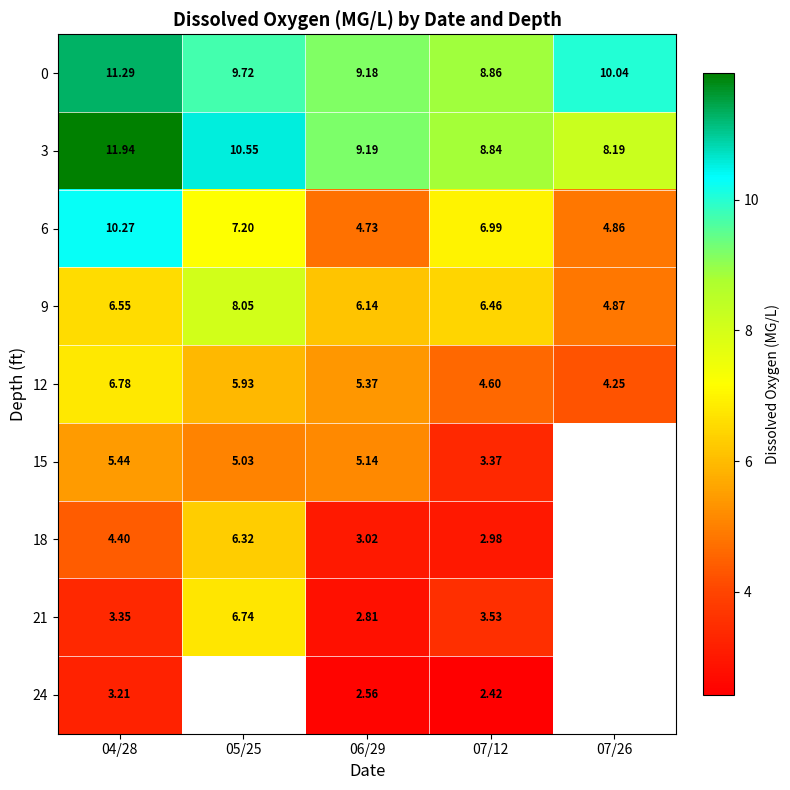

What is the difference between the 0 values at 04/28 and 07/12?

2.4